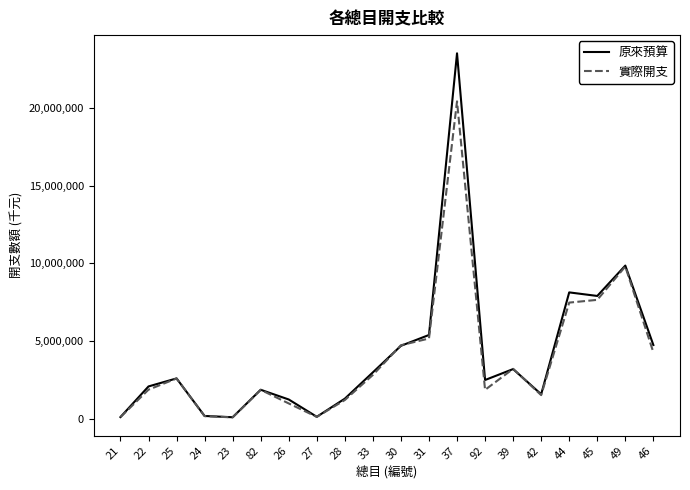

True or false: 實際開支 has a value of 6576684 at 30.

False